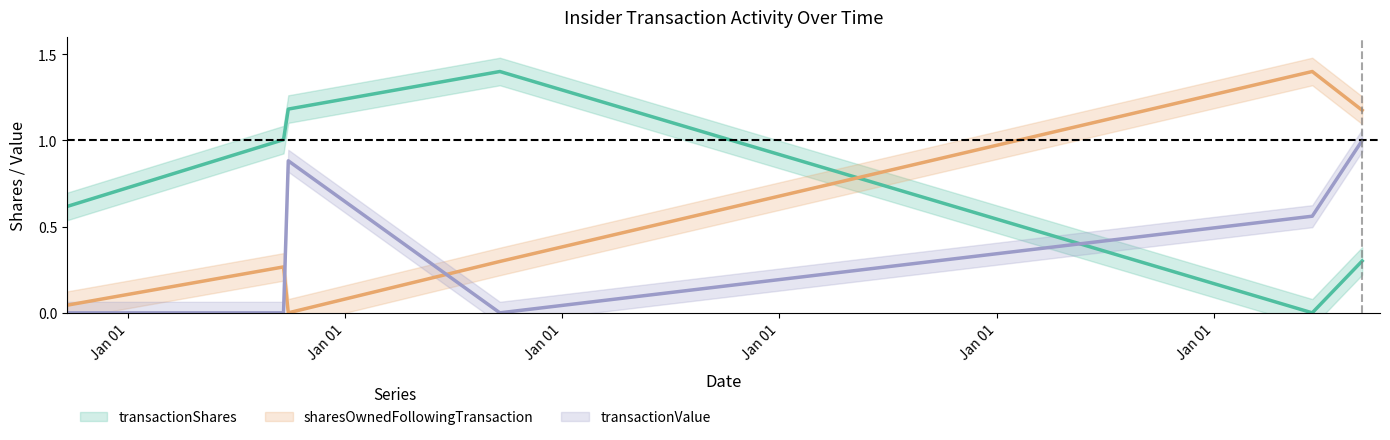

The value of transactionShares at 2017-09-27 is 1.2. True or false?

True